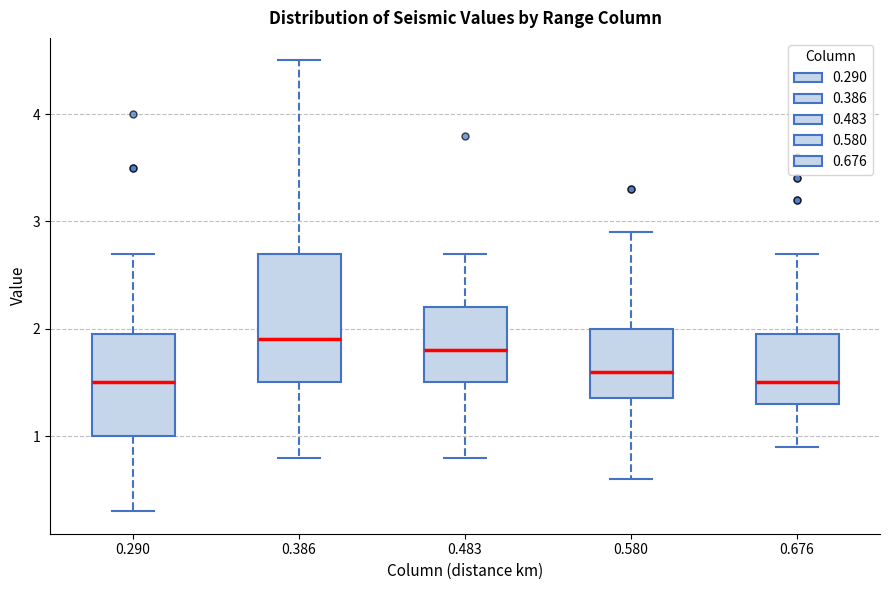

Reading left to right, read every box against the y-axis: the position of its median line, the range the box covers, and the ends of its whiskers. The values are not printed on the chart, so give them approximately, as read against the axis.

0.290: median 1.5, box 1.0 to 2.0, whiskers 0.3 to 2.7
0.386: median 1.9, box 1.5 to 2.7, whiskers 0.8 to 4.5
0.483: median 1.8, box 1.5 to 2.2, whiskers 0.8 to 2.7
0.580: median 1.6, box 1.4 to 2.0, whiskers 0.6 to 2.9
0.676: median 1.5, box 1.3 to 2.0, whiskers 0.9 to 2.7